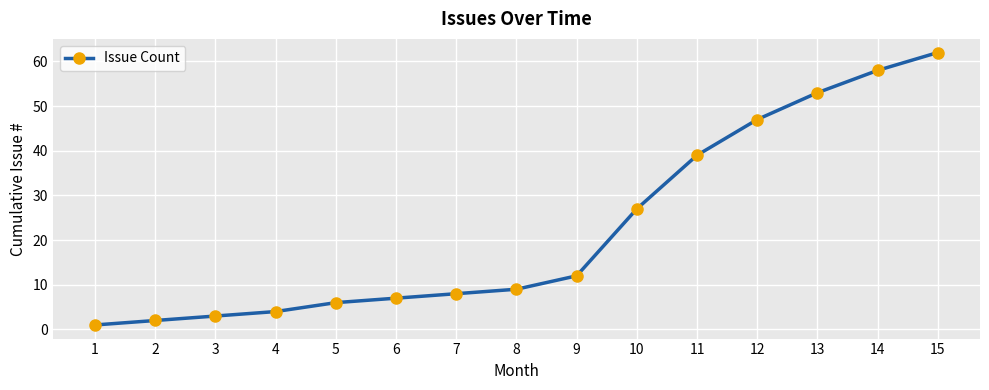

What is the average value?

23